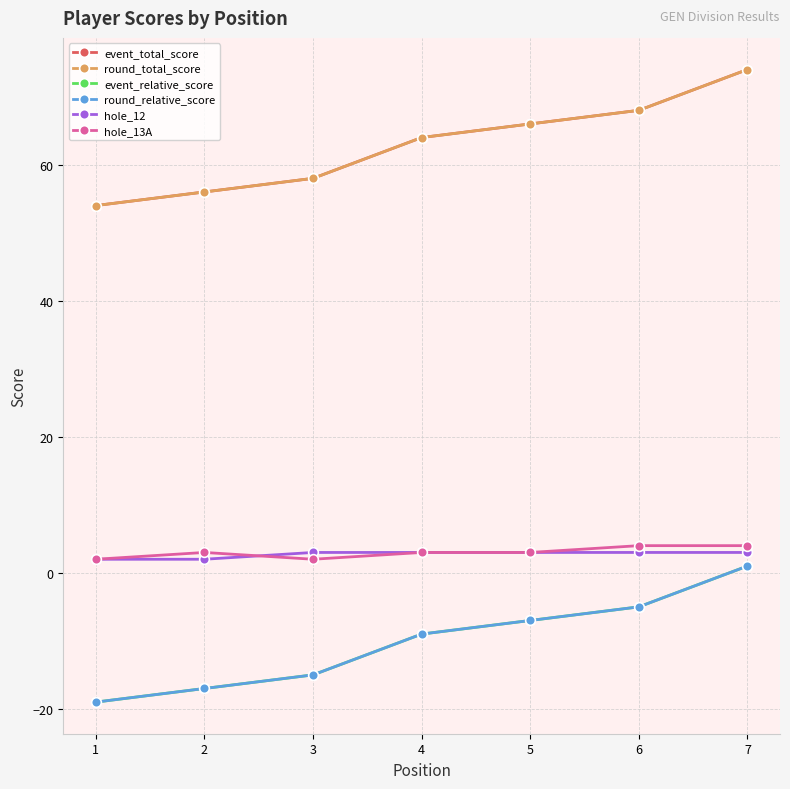

What is the total value across all series at 5?

124